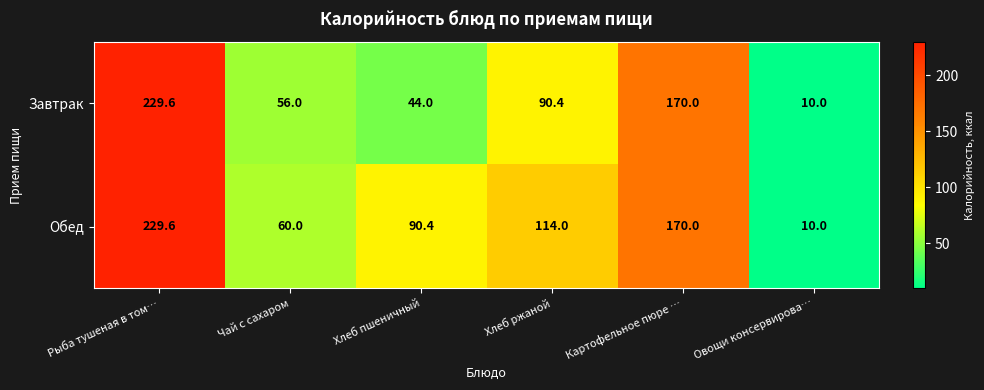

The Обед series shows 60.0 at Чай с сахаром. True or false?

True